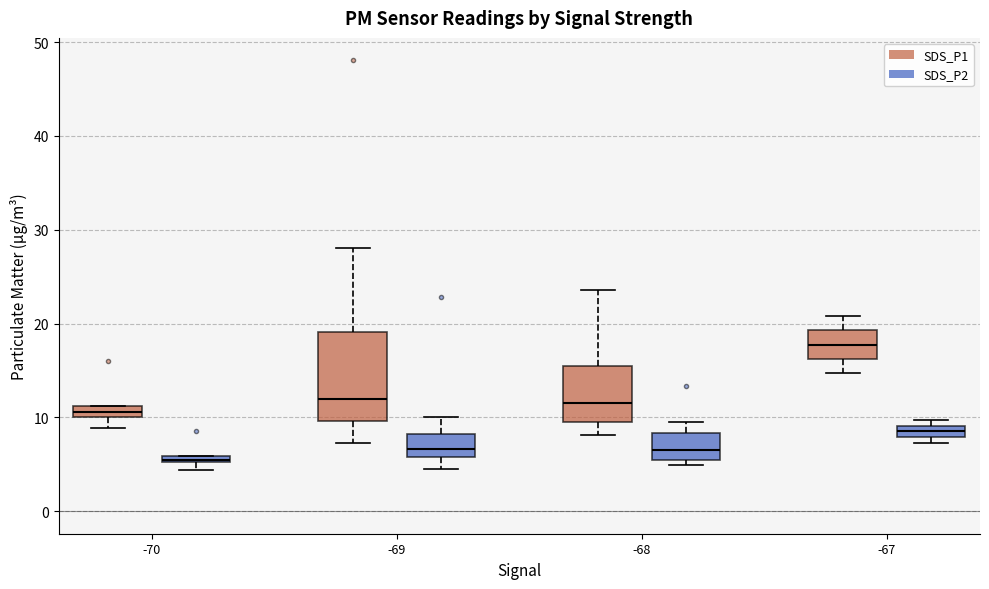

Comparing the boxes themselves (not the whiskers), which one is the tallest?

-69 (SDS_P1)